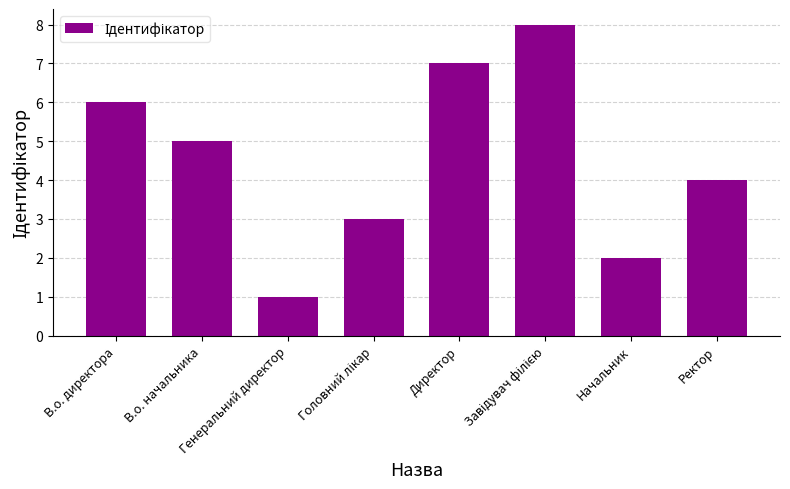

True or false: the data shows 1 at В.о. начальника.

False